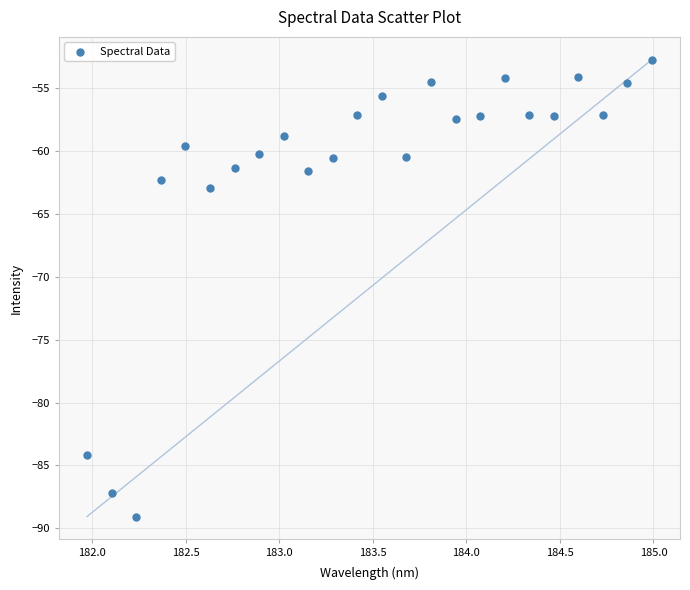

What Y value in the scatter plot is closest to -70?

-63.0